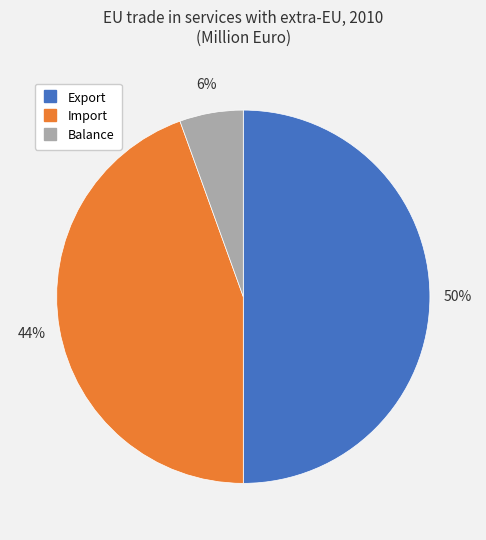

Between Export and Import, which is larger?

Export